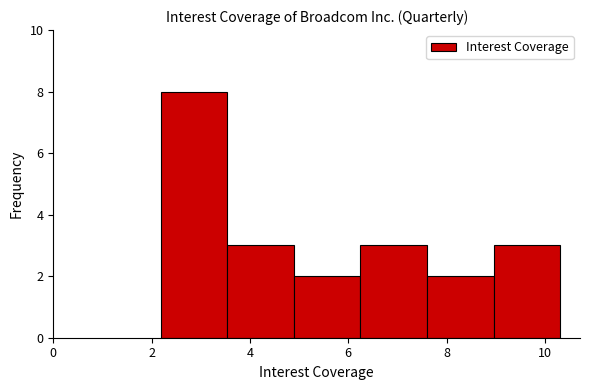

Reading left to right, list every bar in this chart as the range it spans on the x-axis followed by its height. Neither the bar edges nor the heights are printed on the chart, so give them approximately, as read against the axes.

2.2 to 3.6: 8
3.6 to 4.8: 3
4.8 to 6.2: 2
6.2 to 7.6: 3
7.6 to 9.0: 2
9.0 to 10.4: 3